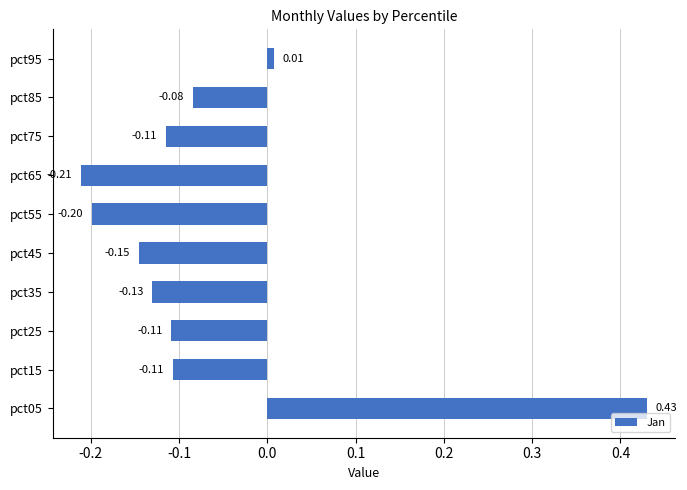

Which category has the lowest value across all series?

pct65